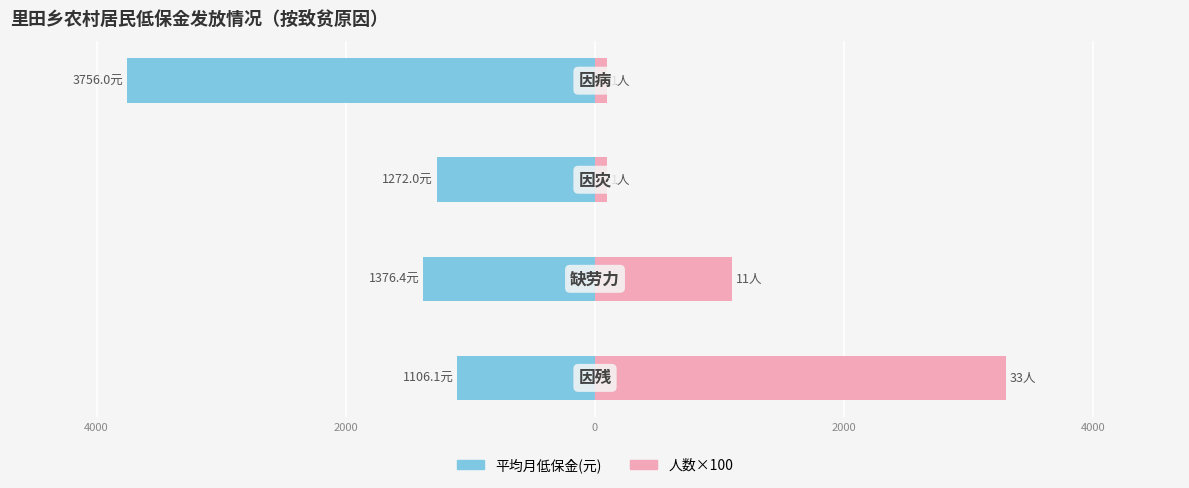

The value of 人数×100 at 2000 is 100.0. True or false?

True